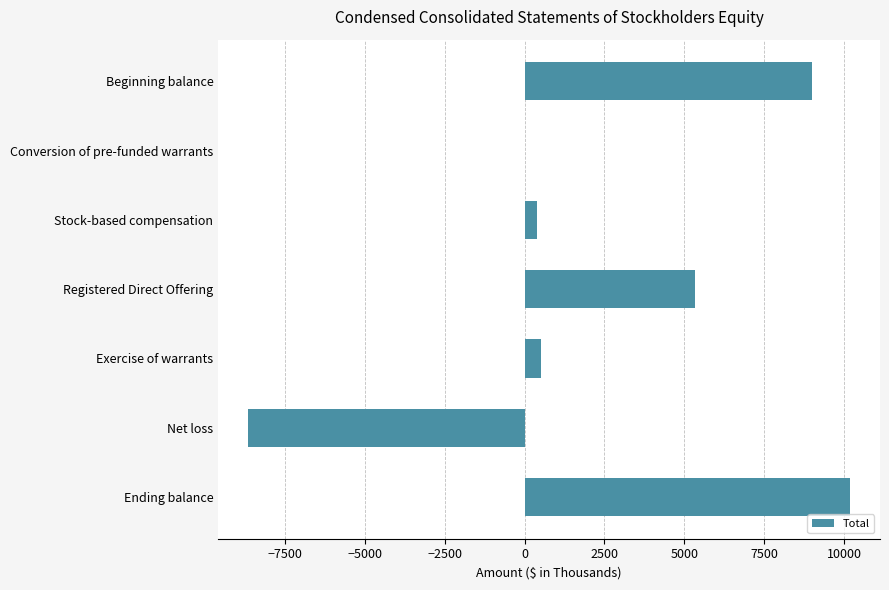

Count the number of categories in the chart.

7